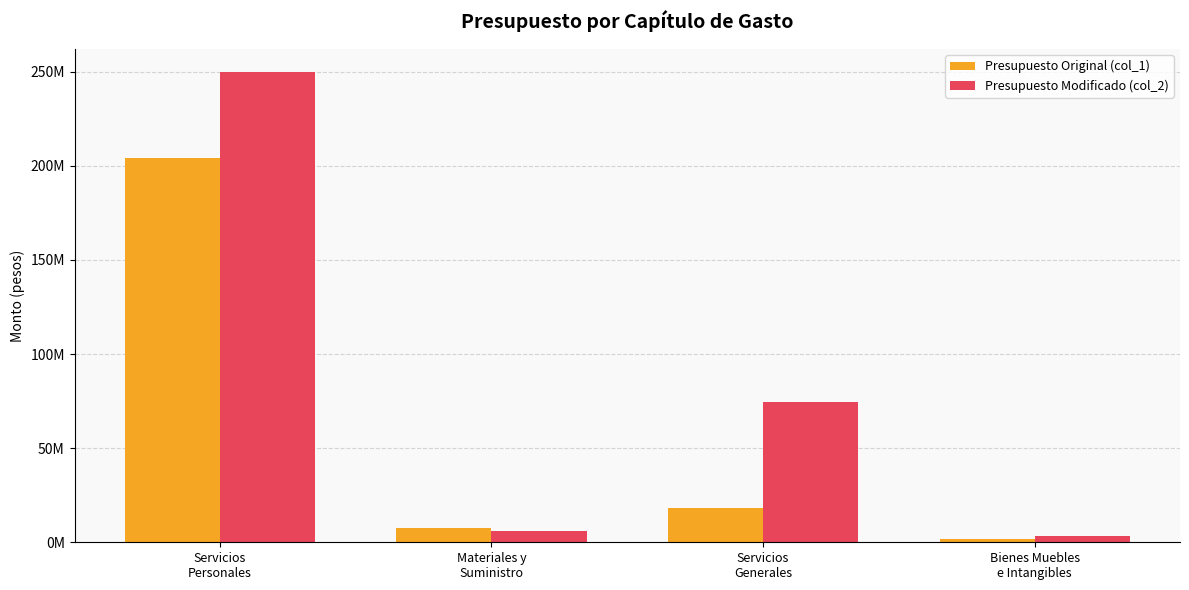

The value of Presupuesto Original (col_1) at Bienes Muebles
e Intangibles is 1023755.8. True or false?

False